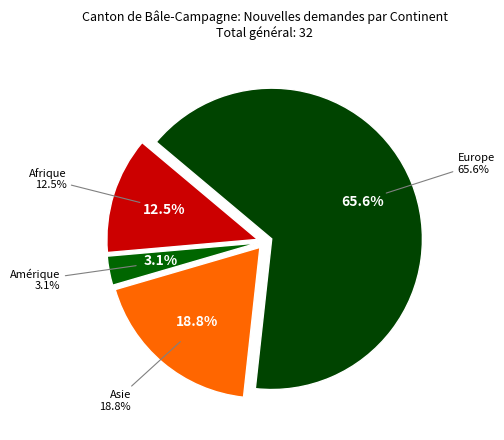

To the nearest percent, what is the difference between the largest and smallest slice percentages?

62%